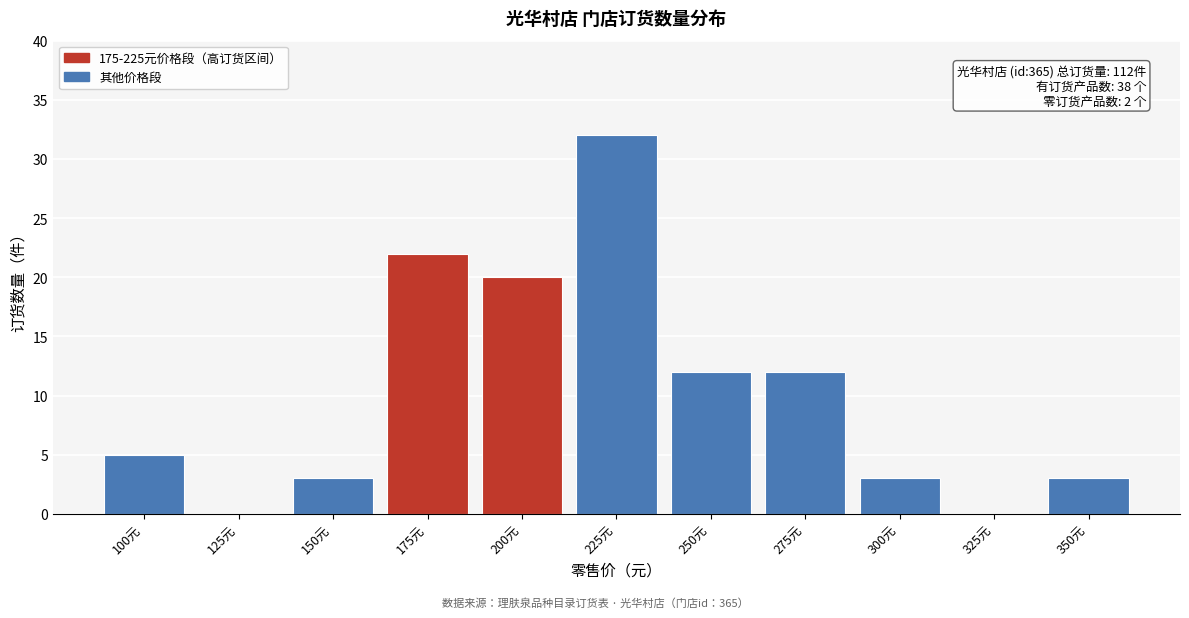

Reading left to right, extract all data points from this chart.

100元=5	125元=0	150元=3	175元=22	200元=20	225元=32	250元=12	275元=12	300元=3	325元=0	350元=3